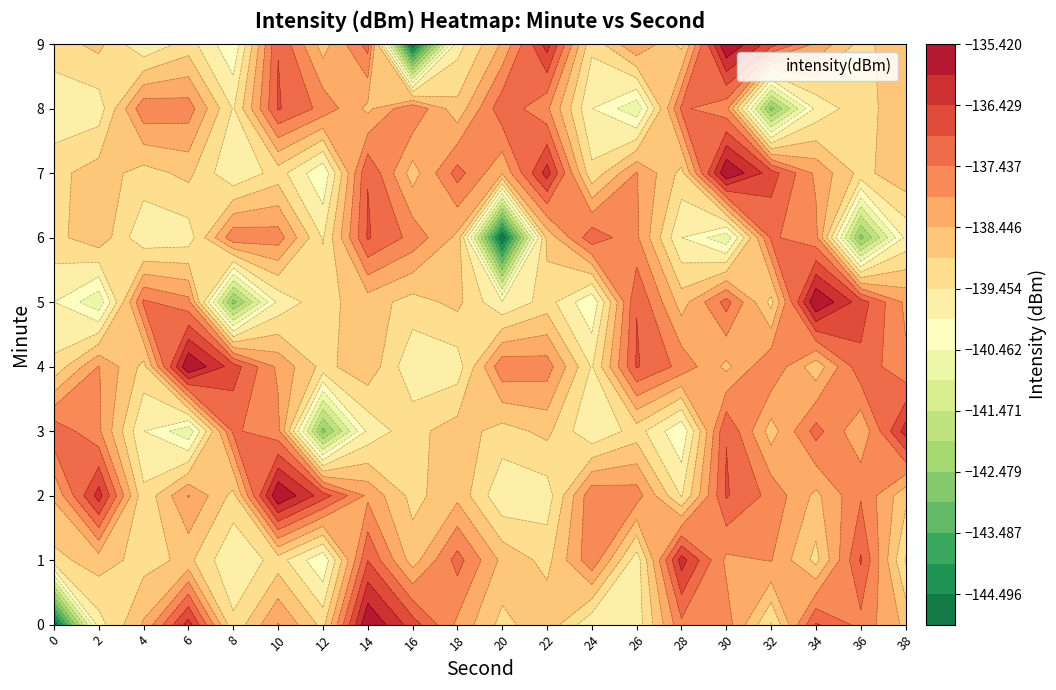

How many categories are shown in the chart?

20